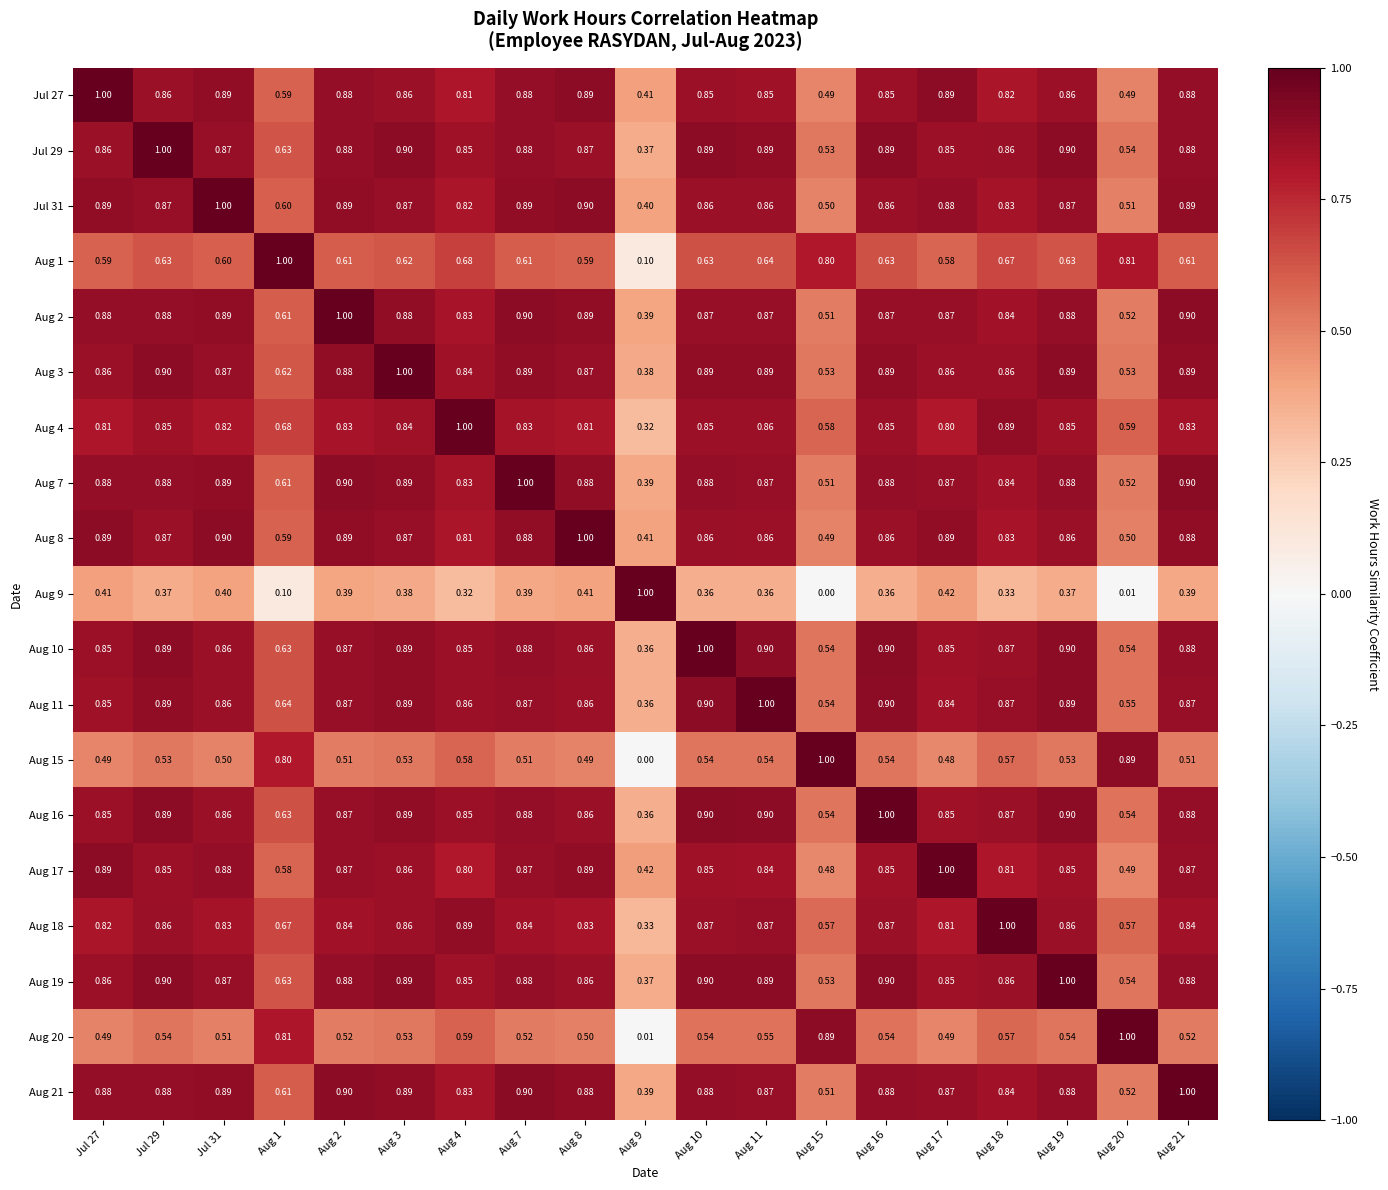

Is the value of Aug 8 at Aug 4 greater than the value of Aug 2 at Aug 20?

Yes